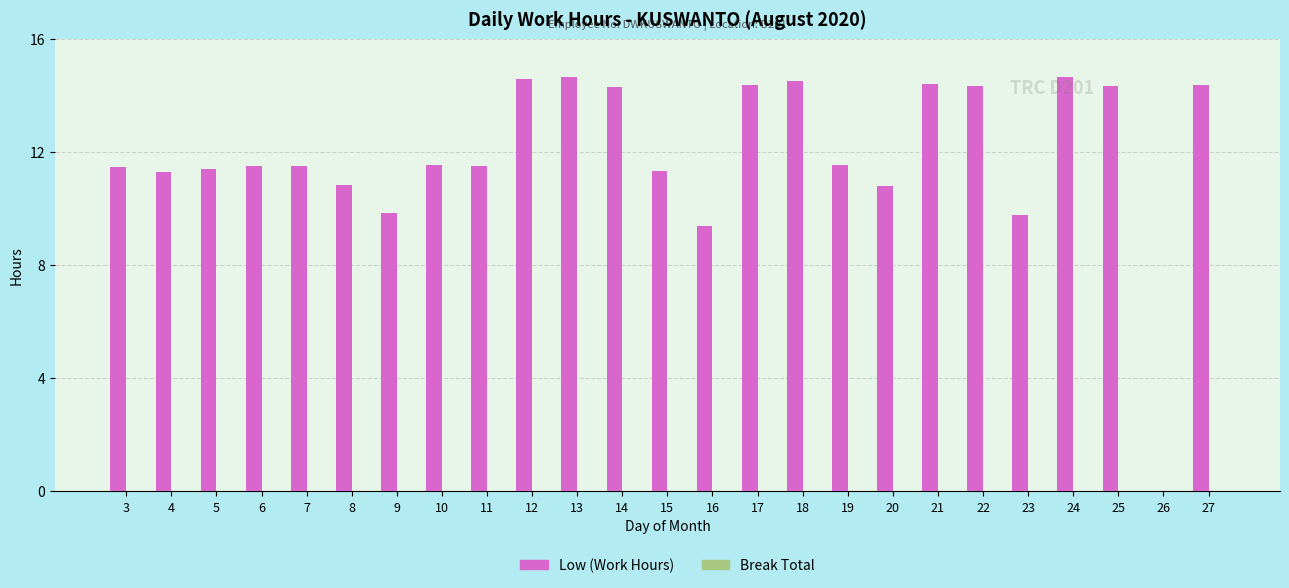

Approximately how many times larger is the value at 24 compared to 23?

1.5